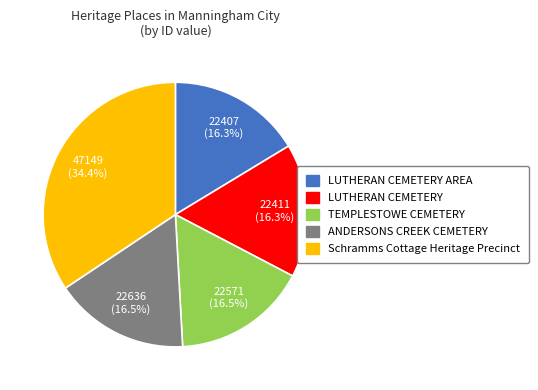

Is there a majority slice in this chart?

No